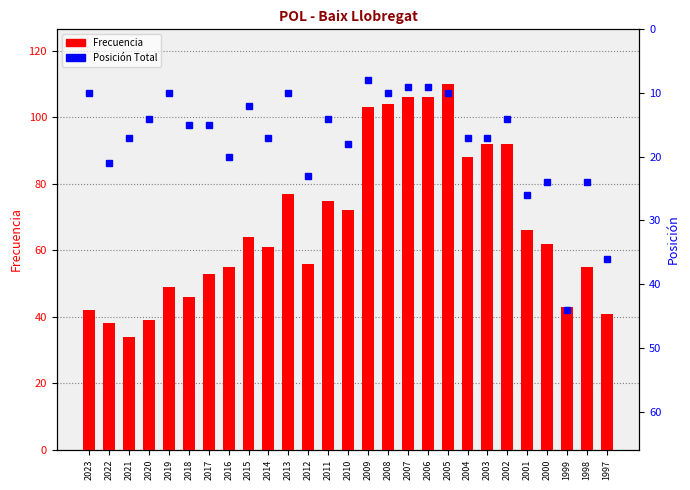

Reading left to right, transcribe all the data shown in this chart.

Frecuencia: 2023=42	2022=38	2021=34	2020=39	2019=49	2018=46	2017=53	2016=55	2015=64	2014=61	2013=77	2012=56	2011=75	2010=72	2009=103	2008=104	2007=106	2006=106	2005=110	2004=88	2003=92	2002=92	2001=66	2000=62	1999=43	1998=55	1997=41
Posición Total: 2023=10	2022=21	2021=17	2020=14	2019=10	2018=15	2017=15	2016=20	2015=12	2014=17	2013=10	2012=23	2011=14	2010=18	2009=8	2008=10	2007=9	2006=9	2005=10	2004=17	2003=17	2002=14	2001=26	2000=24	1999=44	1998=24	1997=36